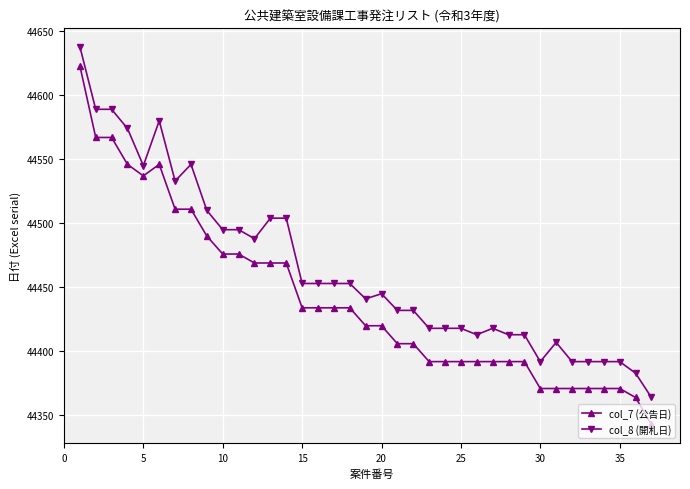

Which series has the widest spread of values?

col_7 (公告日)